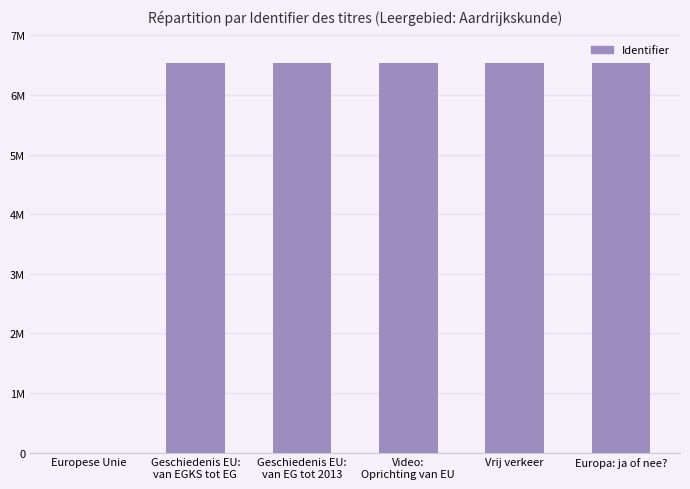

At which label does the data first exceed 6543047?

Vrij verkeer